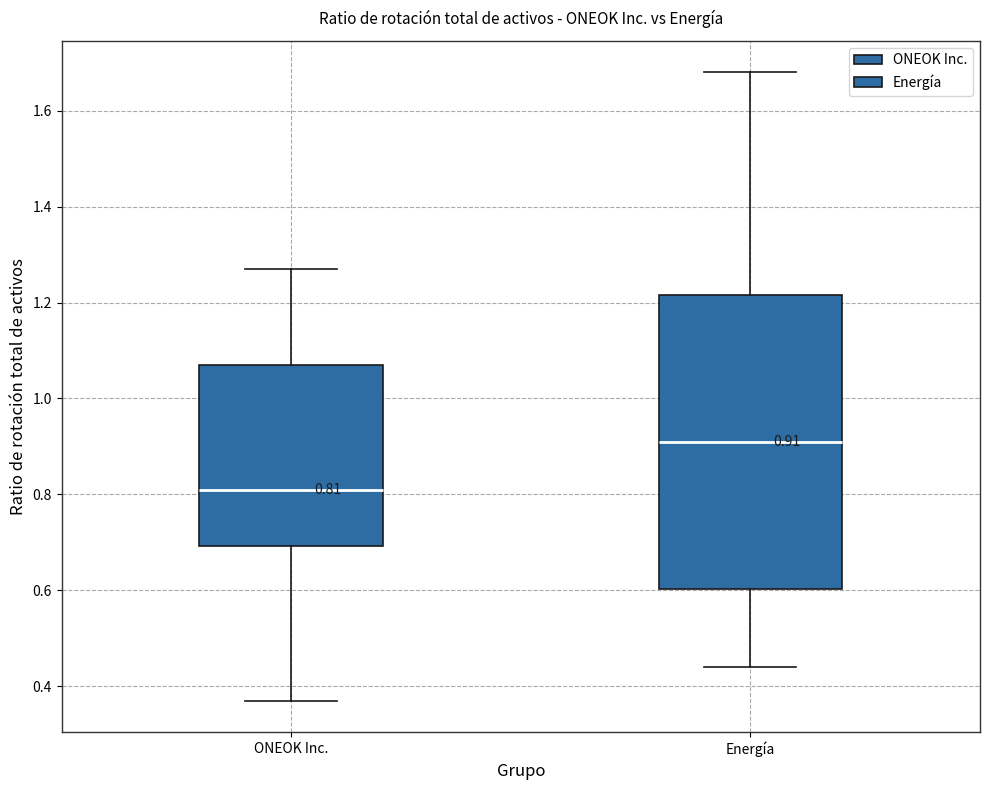

Which box's median line is the highest?

Energía